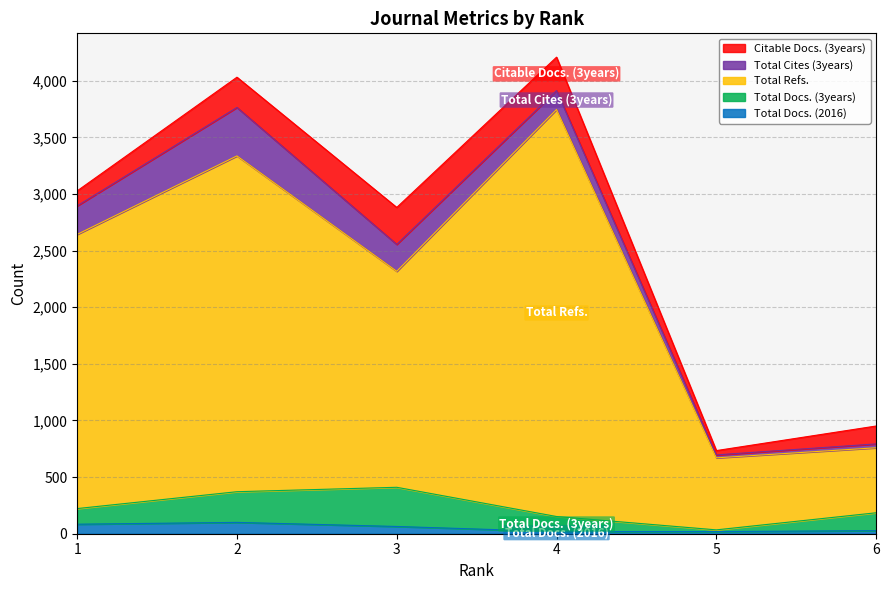

What is the difference between the second highest and second lowest values in the Total Refs. series?

2329